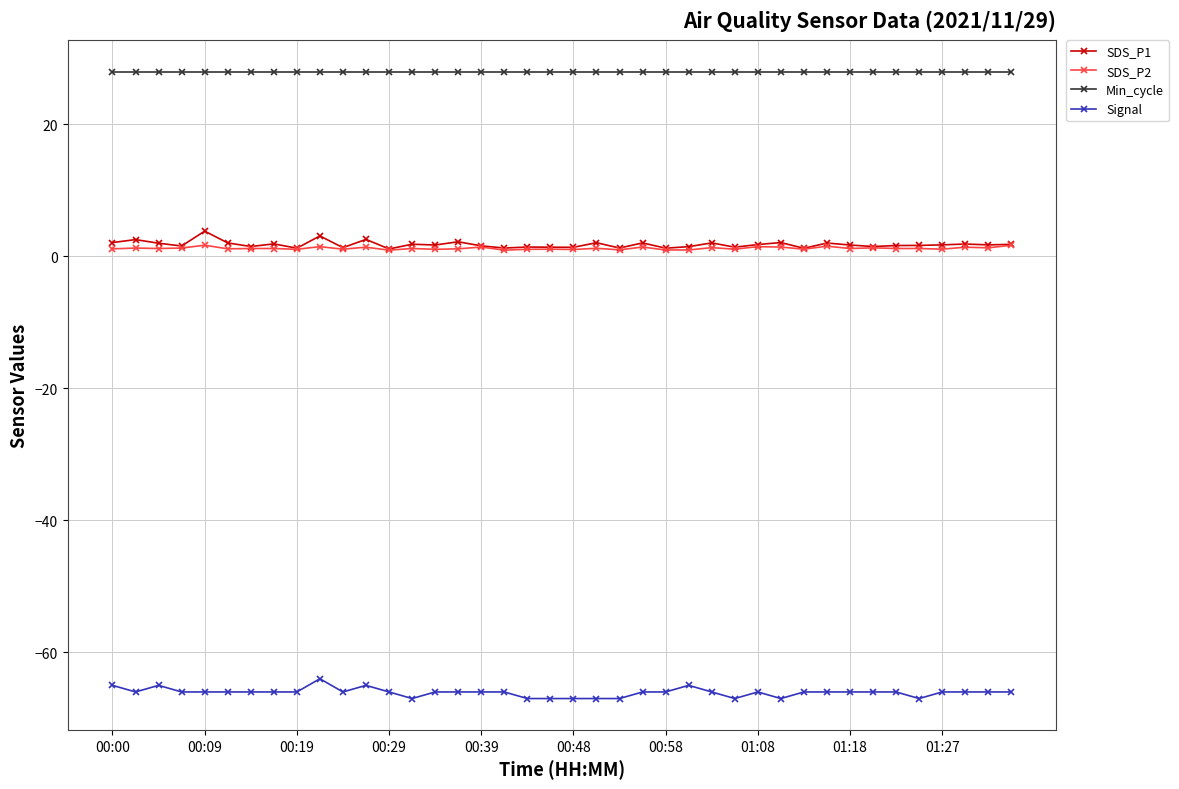

What is the average value of the Signal series?

-66.1